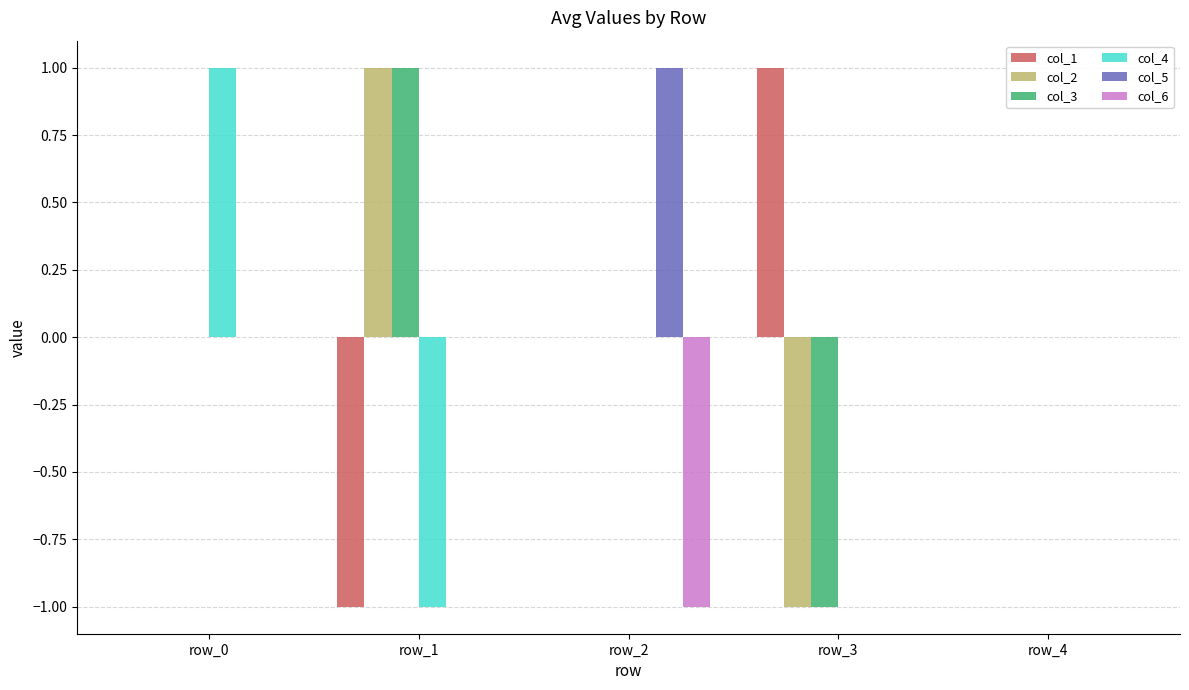

True or false: col_4 has a value of 0 at row_2.

True